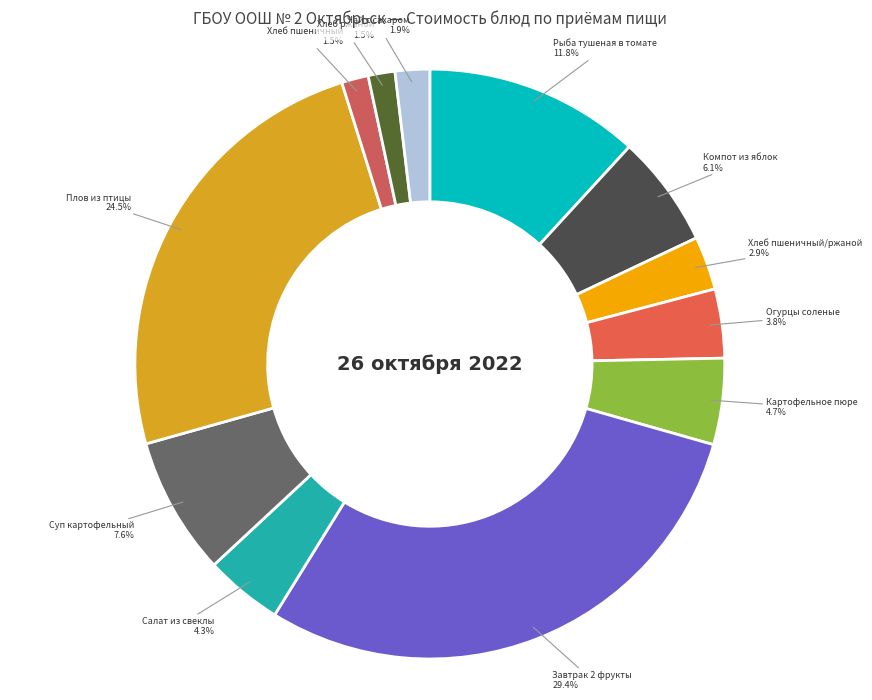

What is the largest slice in the pie chart?

Завтрак 2 фрукты